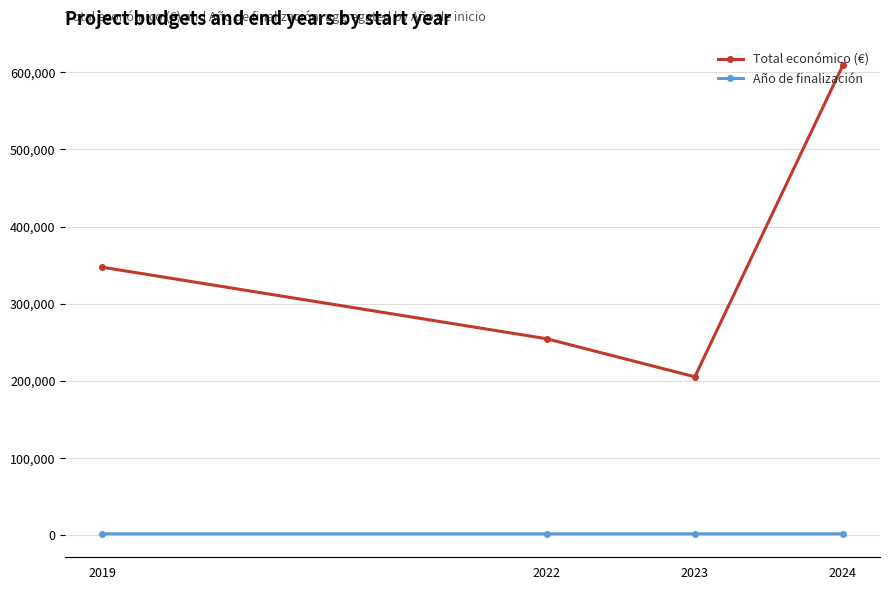

The value of Año de finalización at 2019 is 2021.0. True or false?

True